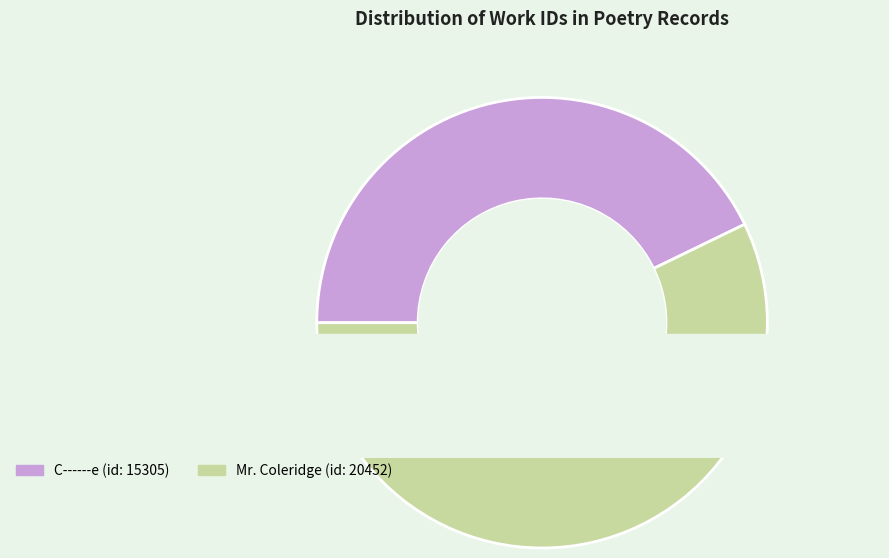

Count the number of slices in the pie.

2